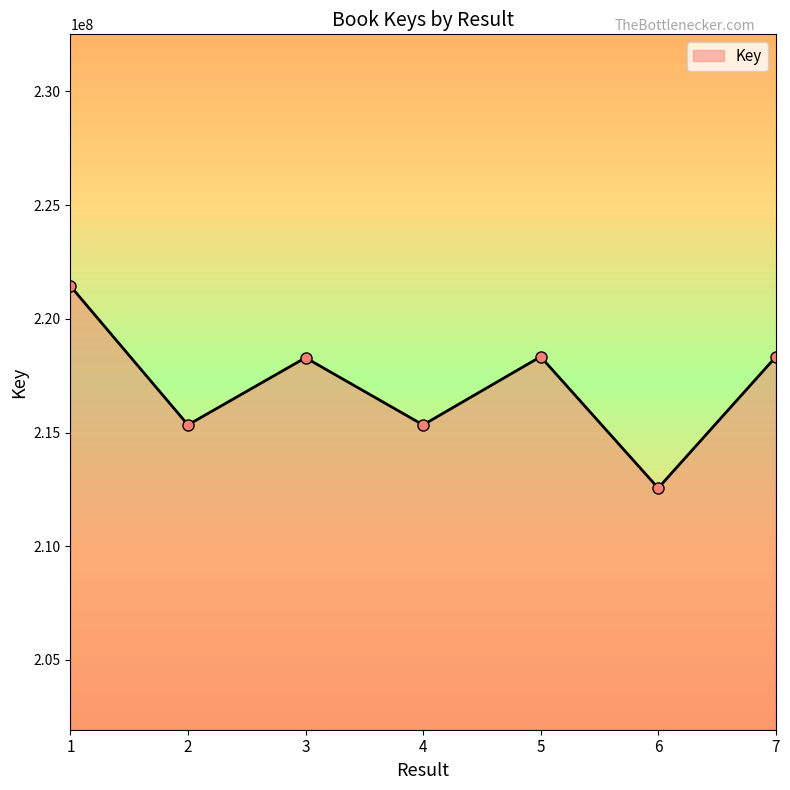

What is the difference between the maximum and minimum values?

8886224